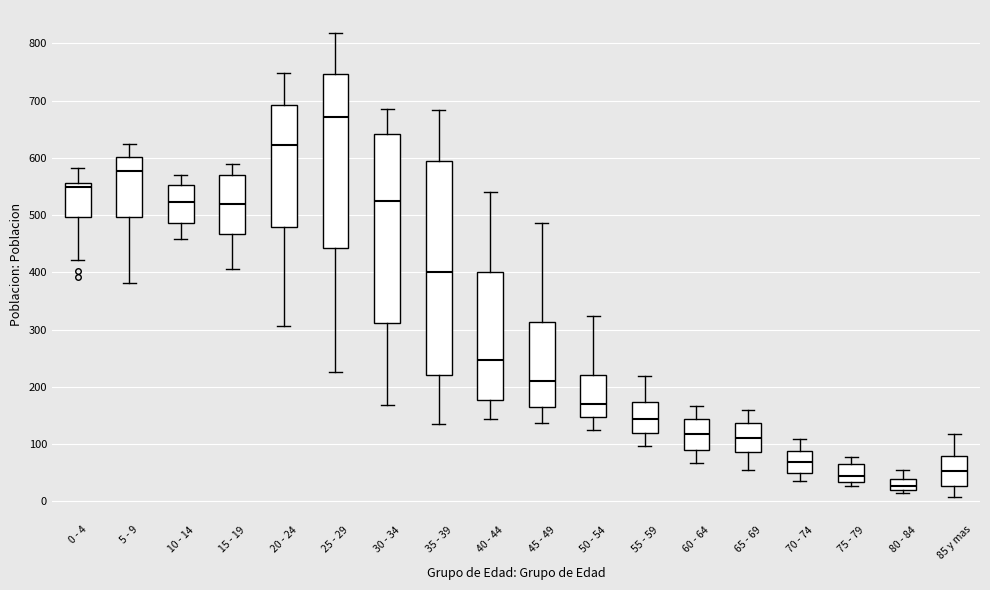

Comparing the boxes themselves (not the whiskers), which one is the tallest?

35 - 39